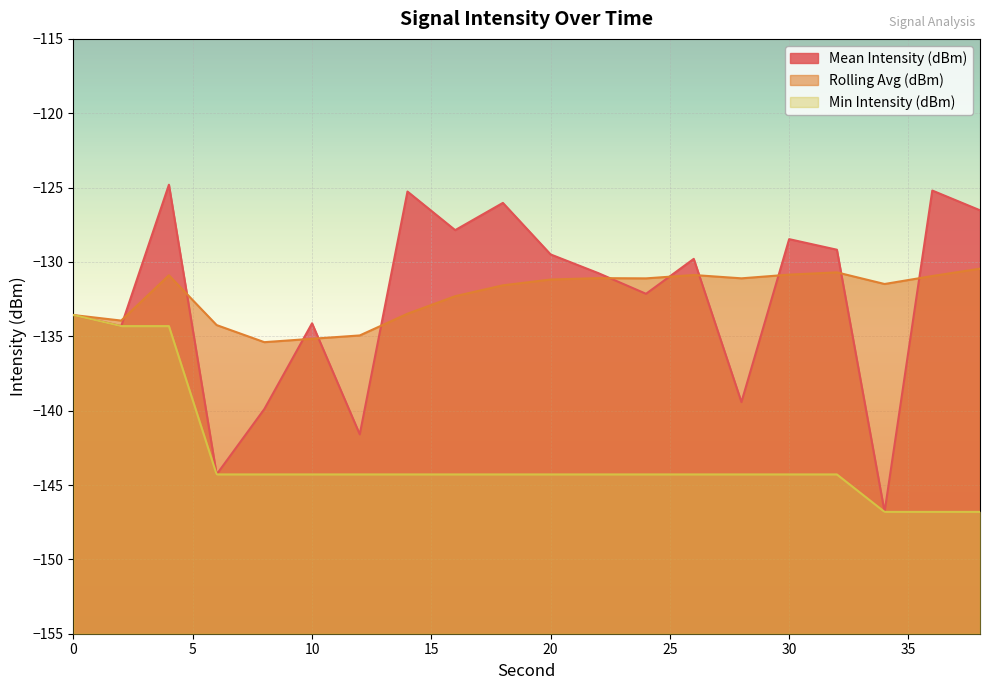

What is the difference between the highest and lowest values at 30?

15.8